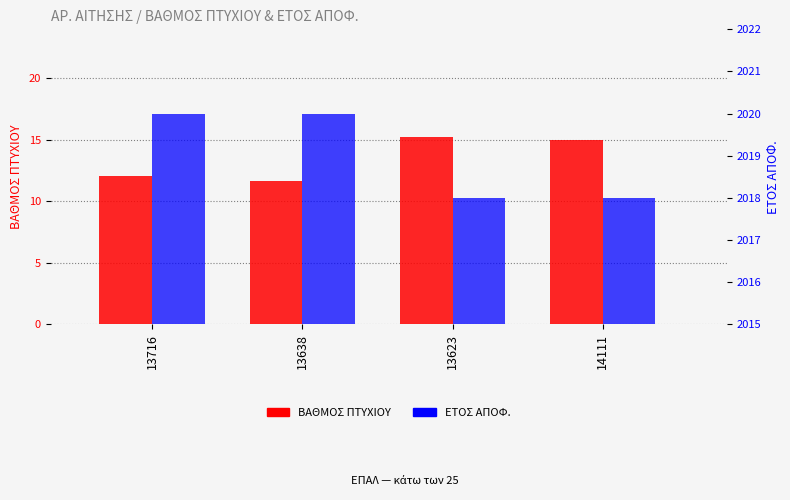

At which label is ΕΤΟΣ ΑΠΟΦ. closest to 2019?

13716